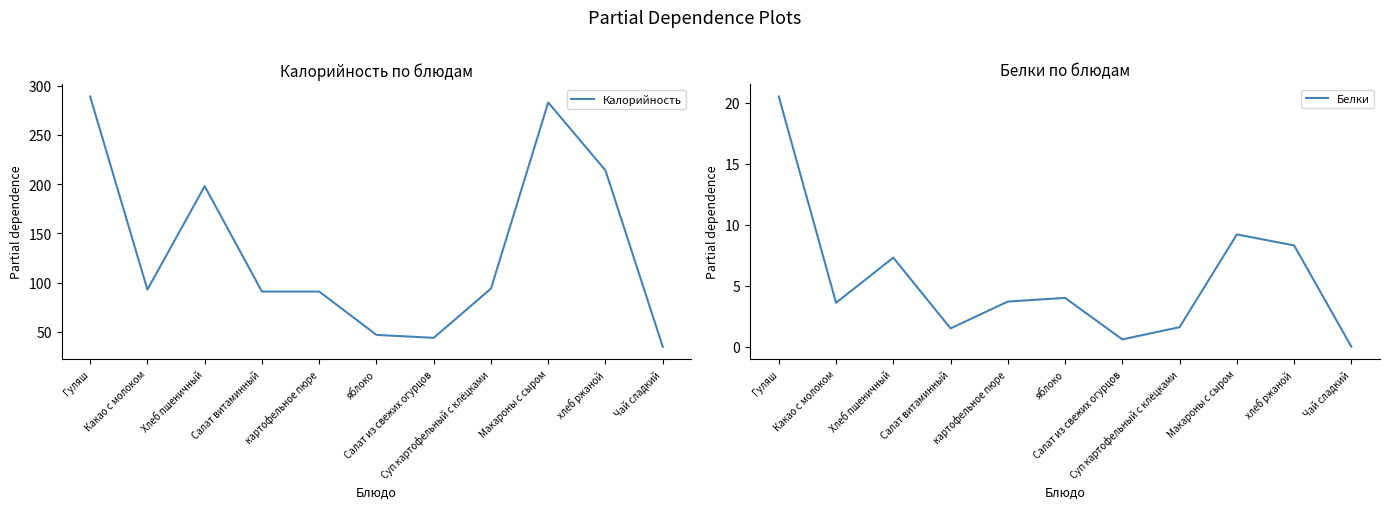

What is the maximum value shown in the chart?

289.0